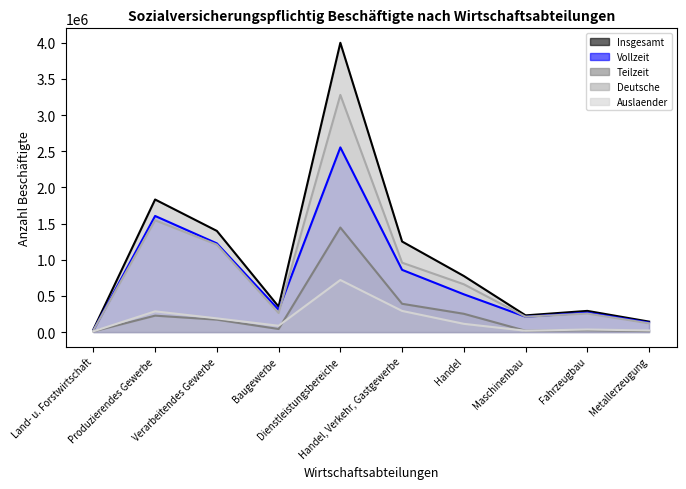

What is the total value across all series at Baugewerbe?

1057128